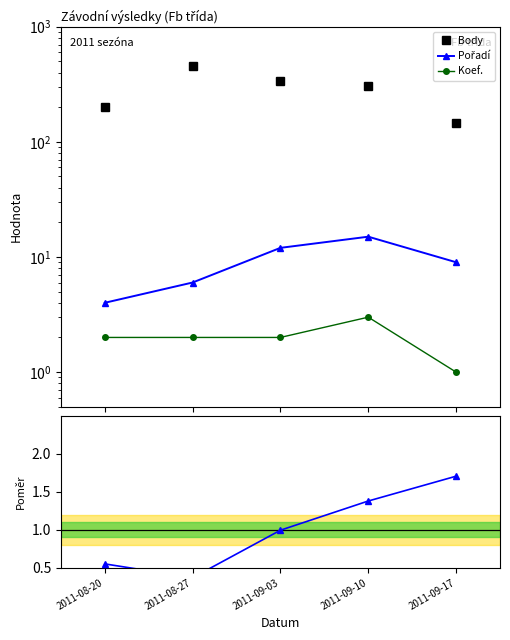

Which series changed the most between 2011-08-27 and 2011-09-03?

Body